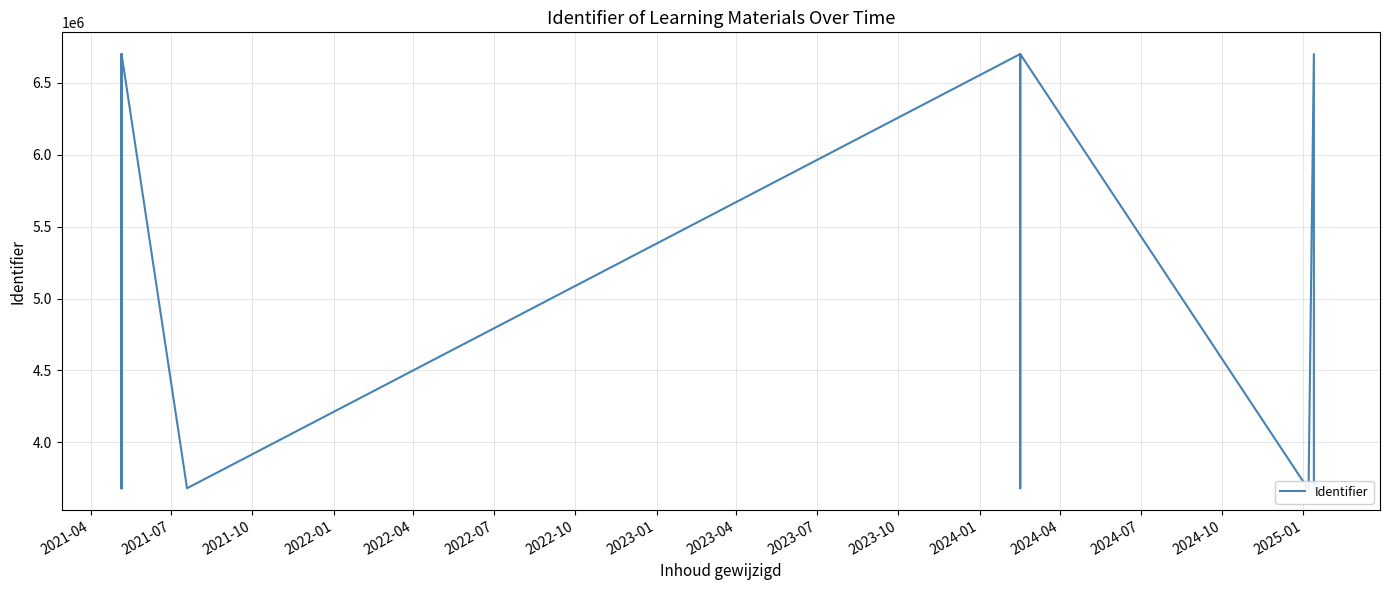

What is the label of the 3rd point from the right?

2025-01